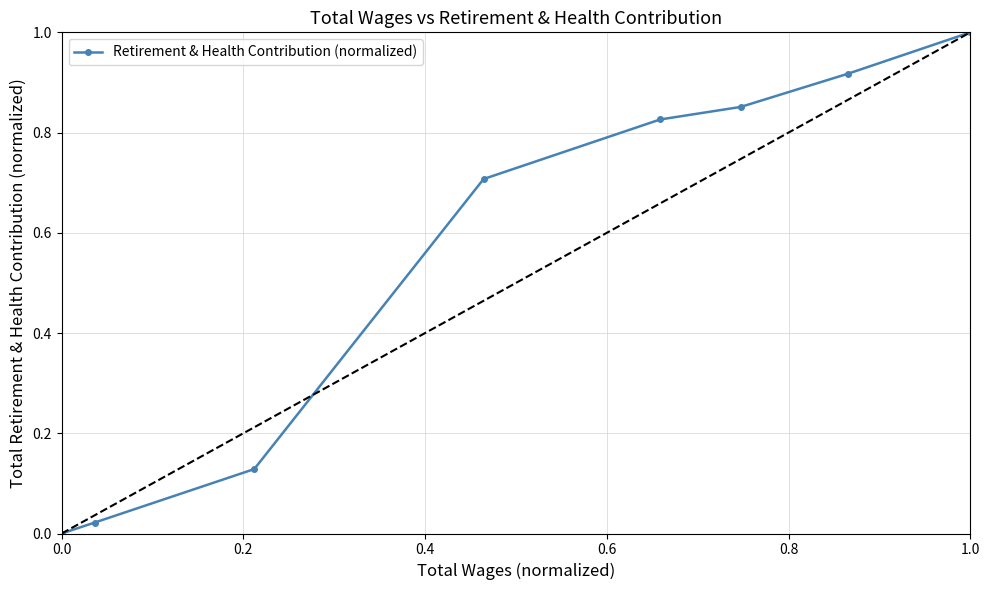

How many categories are shown in the chart?

8